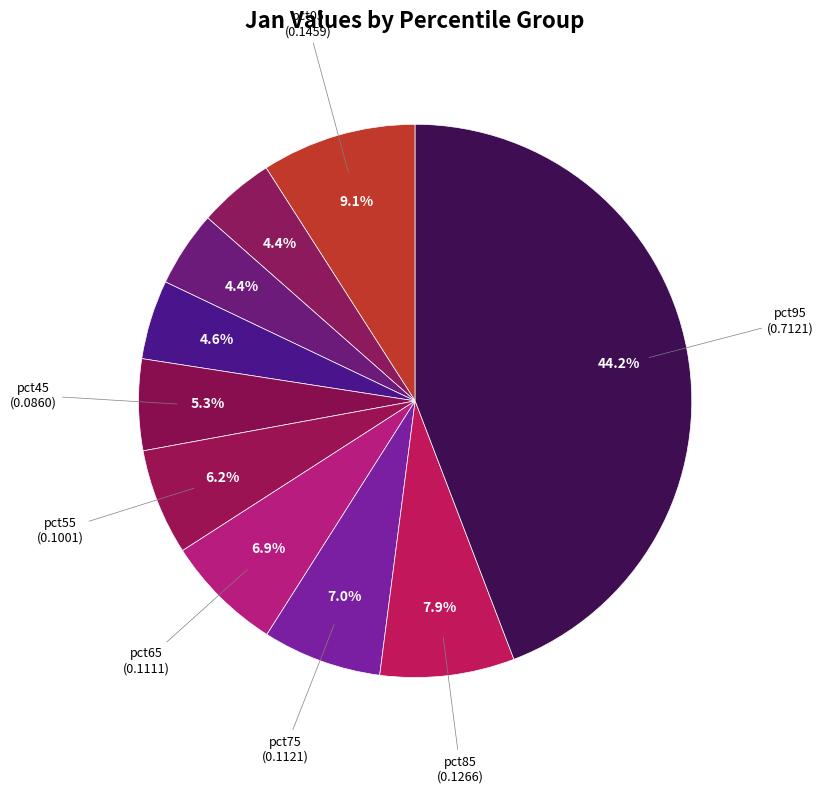

How many segments does this pie chart have?

10